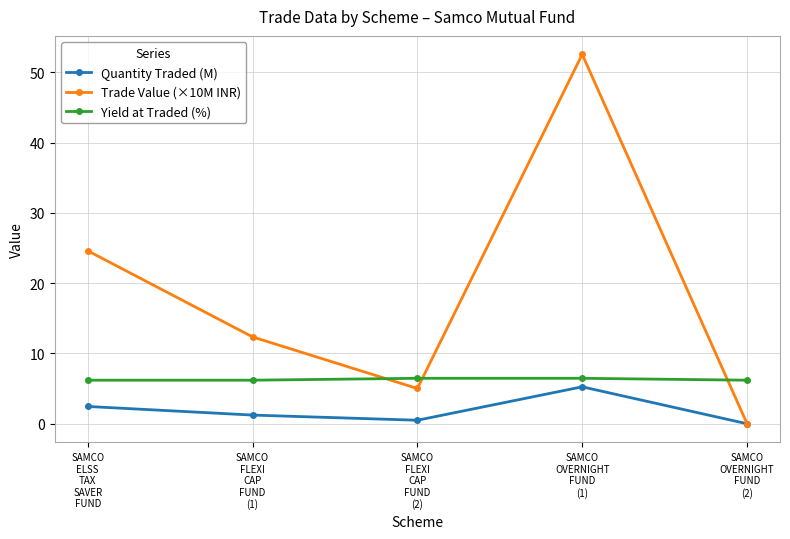

What is the average value of the Quantity Traded (M) series?

1.9